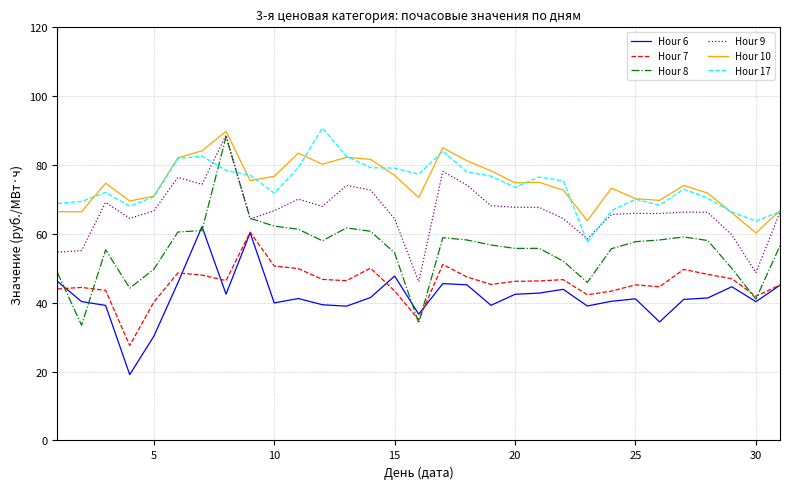

Which series has the largest range (max minus min)?

Hour 8